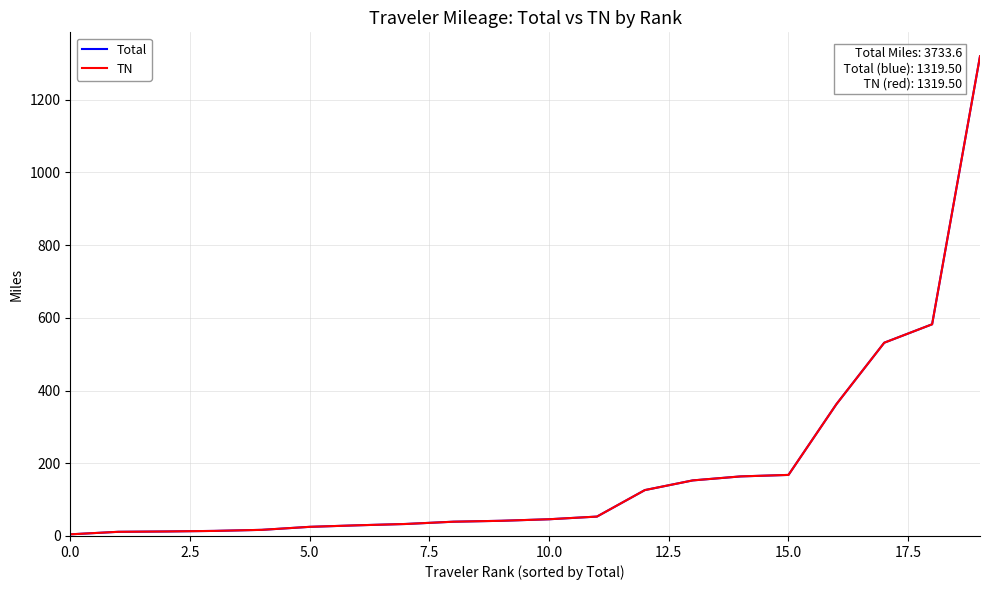

What is the highest value of the Total series?

1319.5